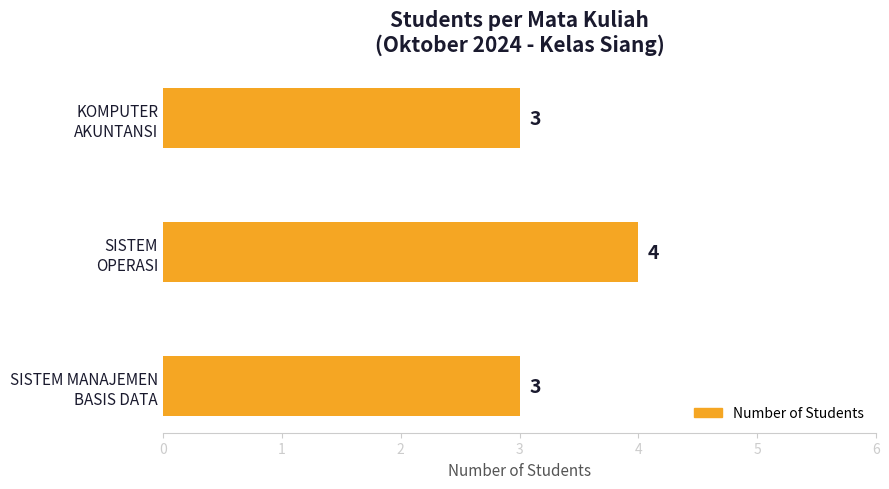

What is the sum of all values?

10